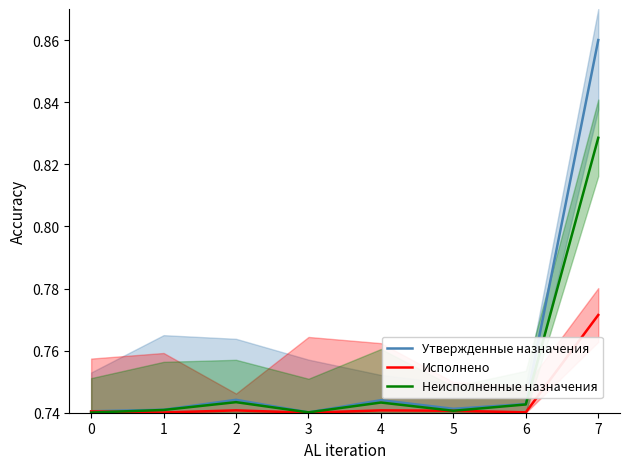

How many Исполнено values are between 0 and 1?

8